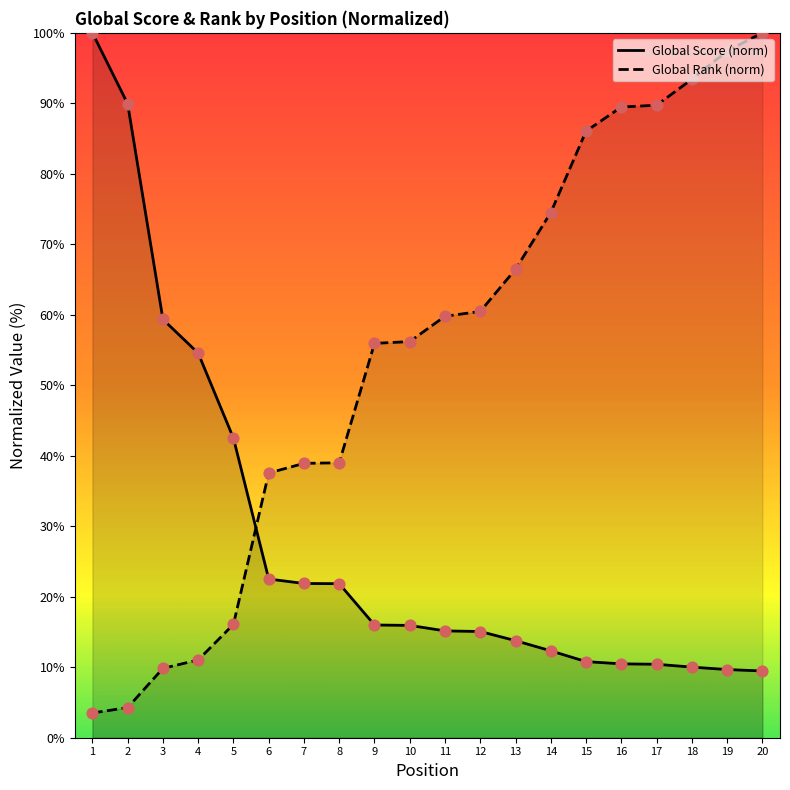

Which series contains the highest Y value?

Global Score